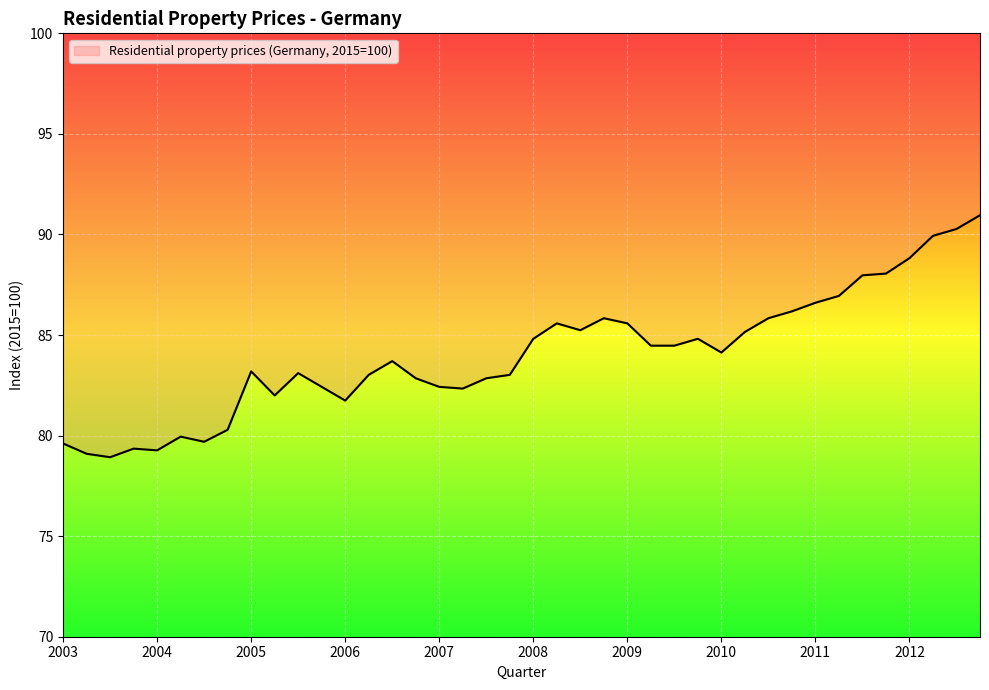

What is the difference between the maximum and minimum values?

12.0